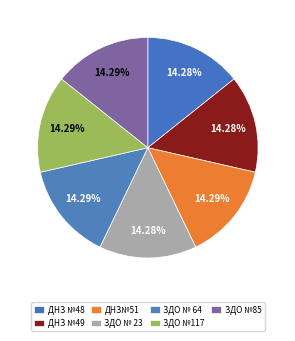

Between ЗДО №85 and ЗДО №117, which is larger?

ЗДО №117